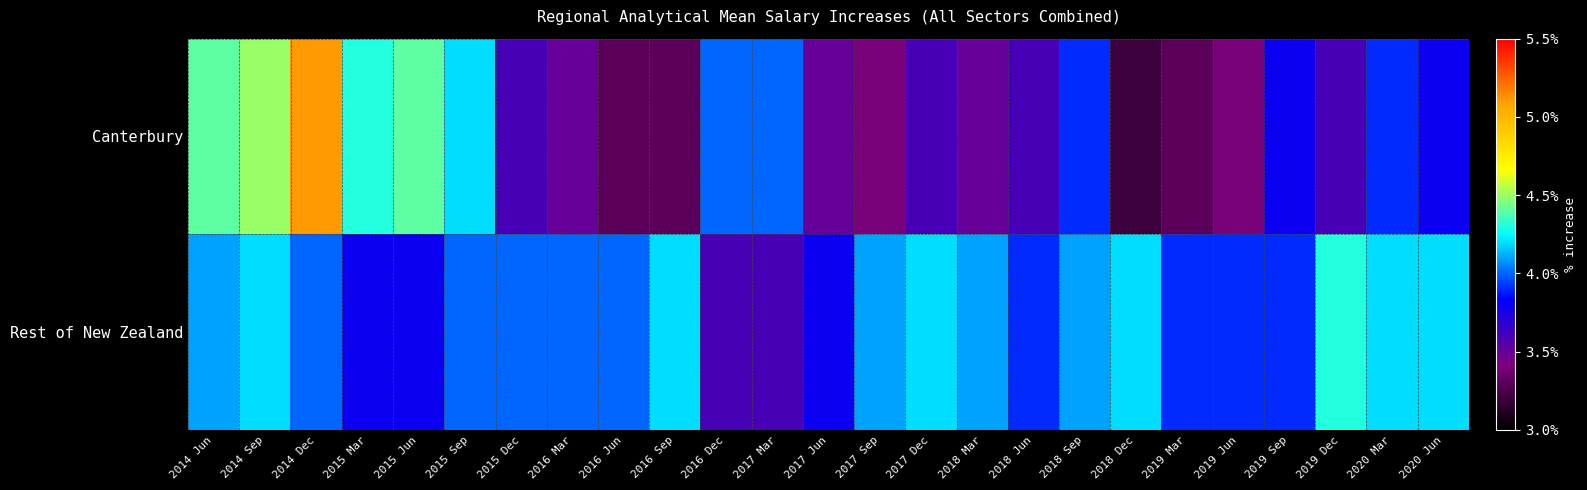

At which category is the sum across all series the highest?

2014 Dec